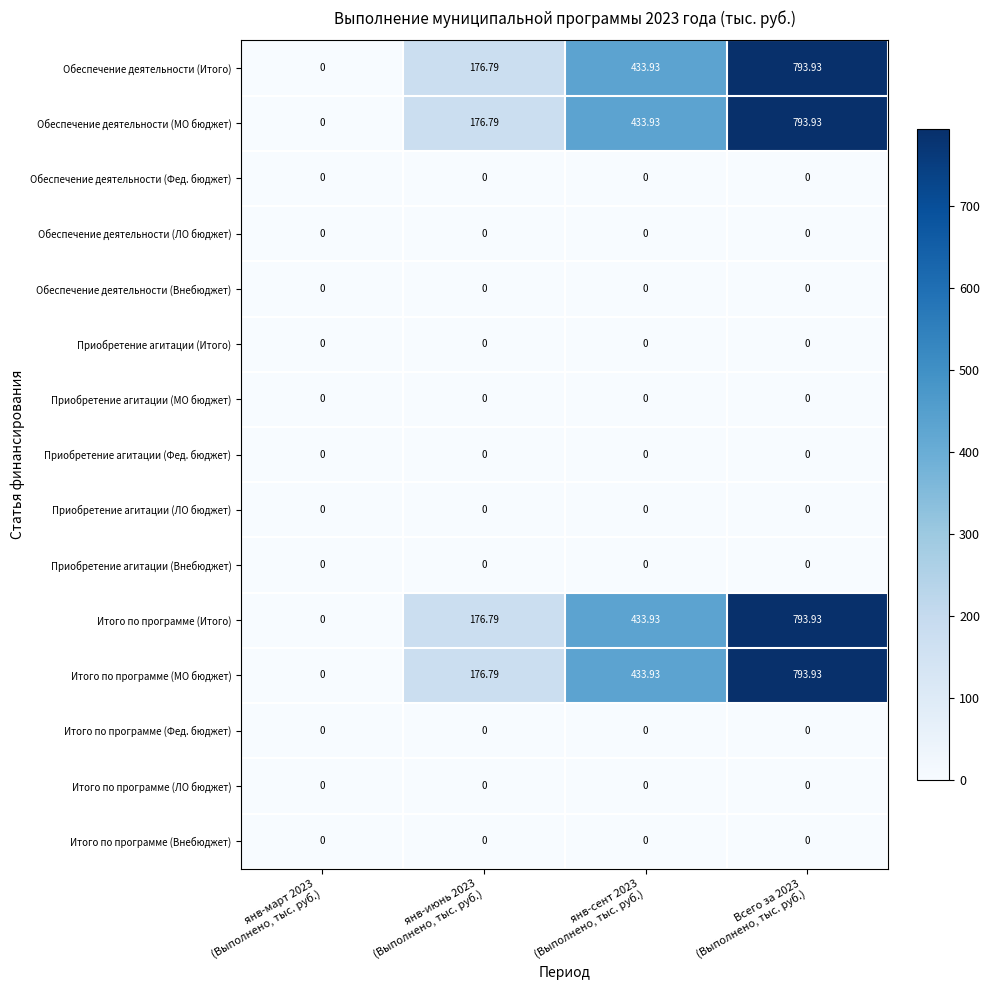

What is the difference between the highest and lowest values at янв-июнь 2023
(Выполнено, тыс. руб.)?

176.8